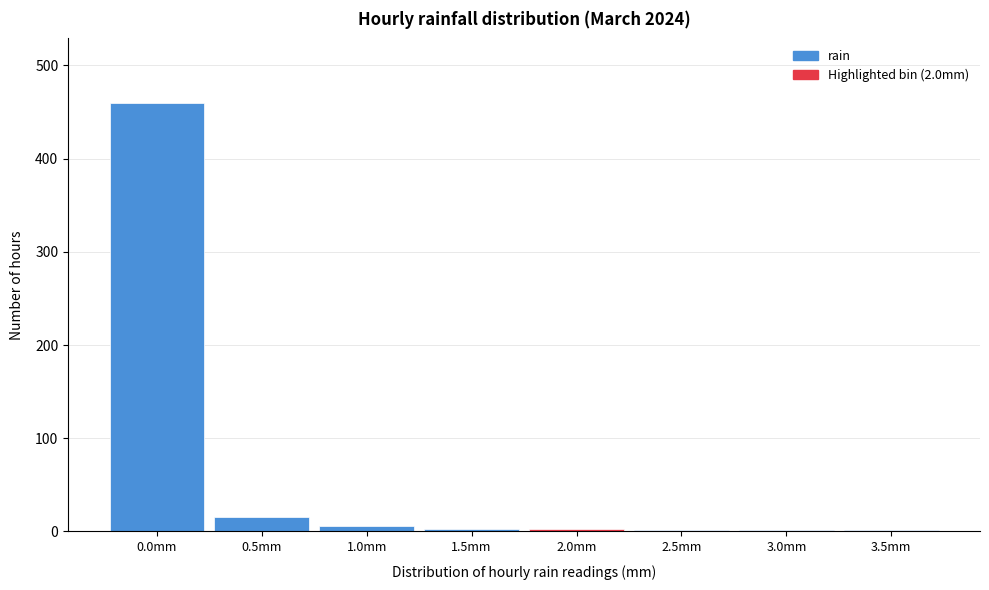

Where is the data nearest to the value 230?

0.5mm